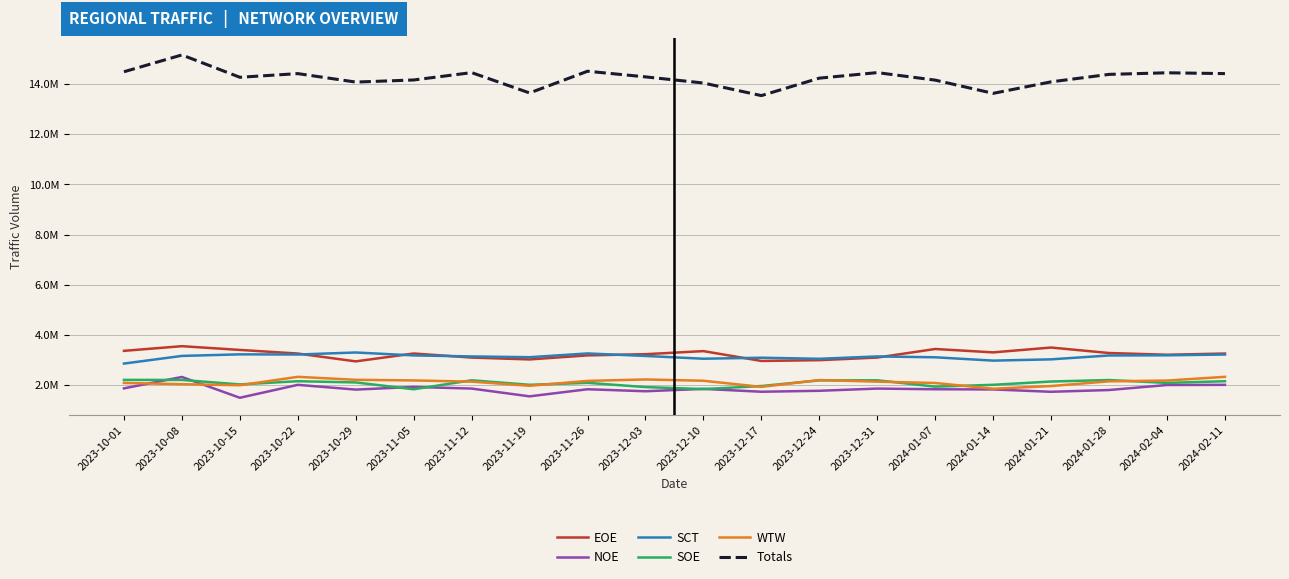

Does the chart display data point markers on the line(s)?

No